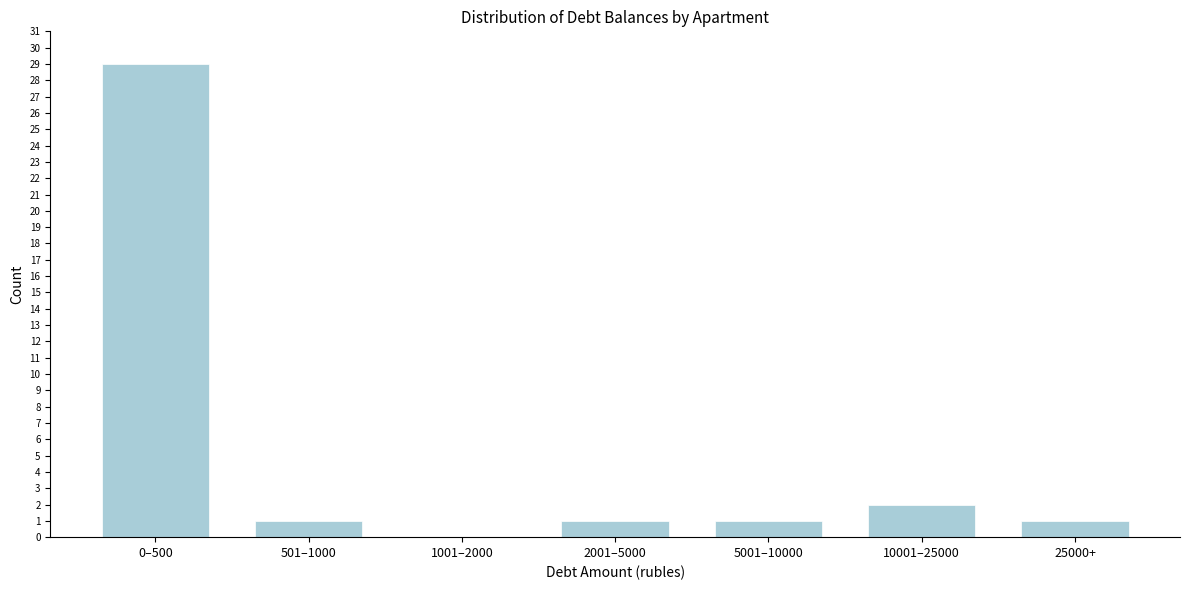

Reading left to right, list all the values displayed in this chart.

0–500=29	501–1000=1	1001–2000=0	2001–5000=1	5001–10000=1	10001–25000=2	25000+=1